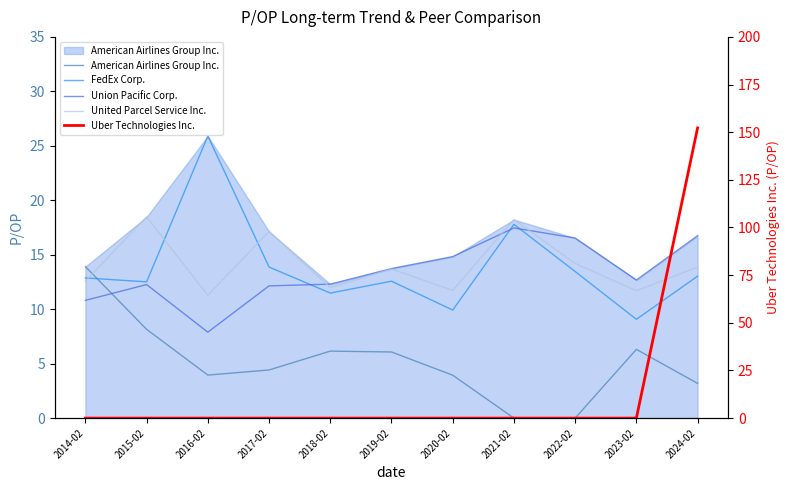

Is it true that American Airlines Group Inc. equals 3.2 at 2024-02?

True